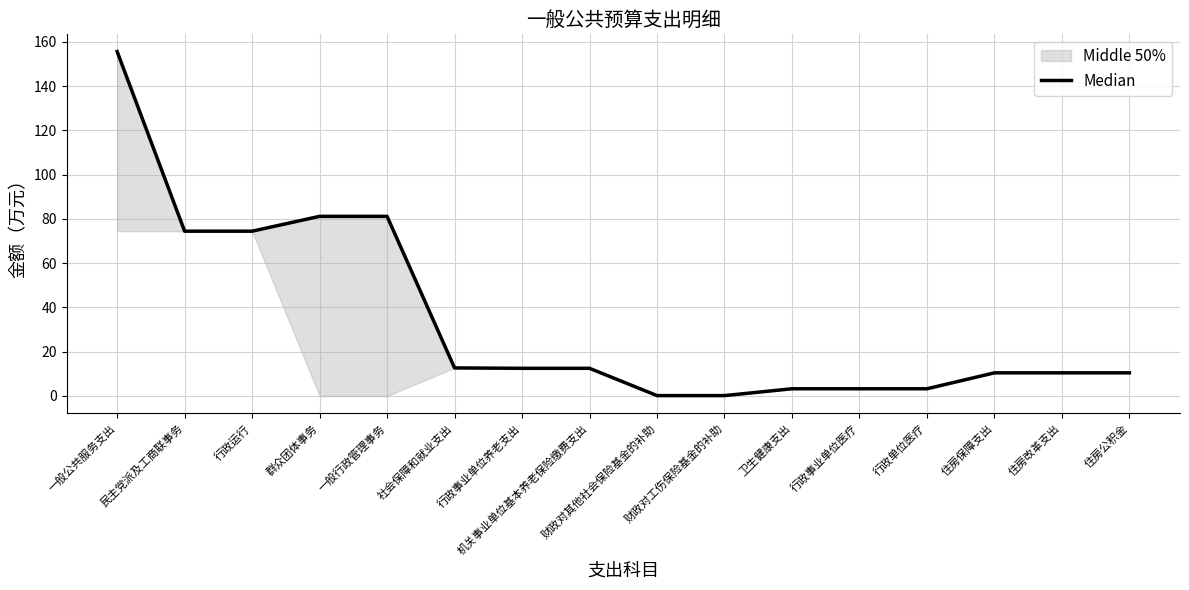

What is the minimum value shown in the chart?

0.2